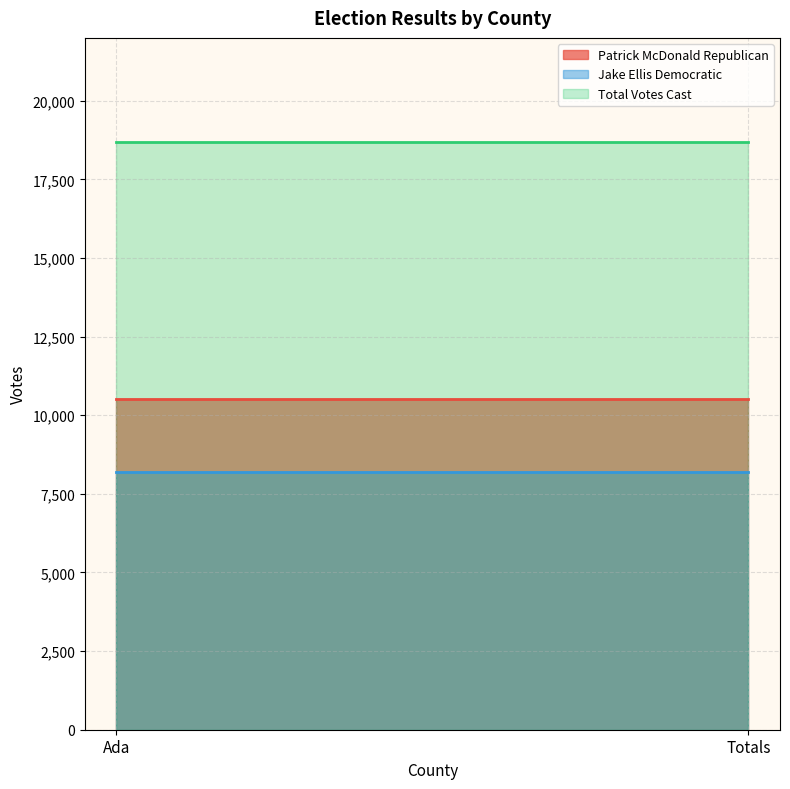

Which has a higher value, Totals or Ada?

Totals